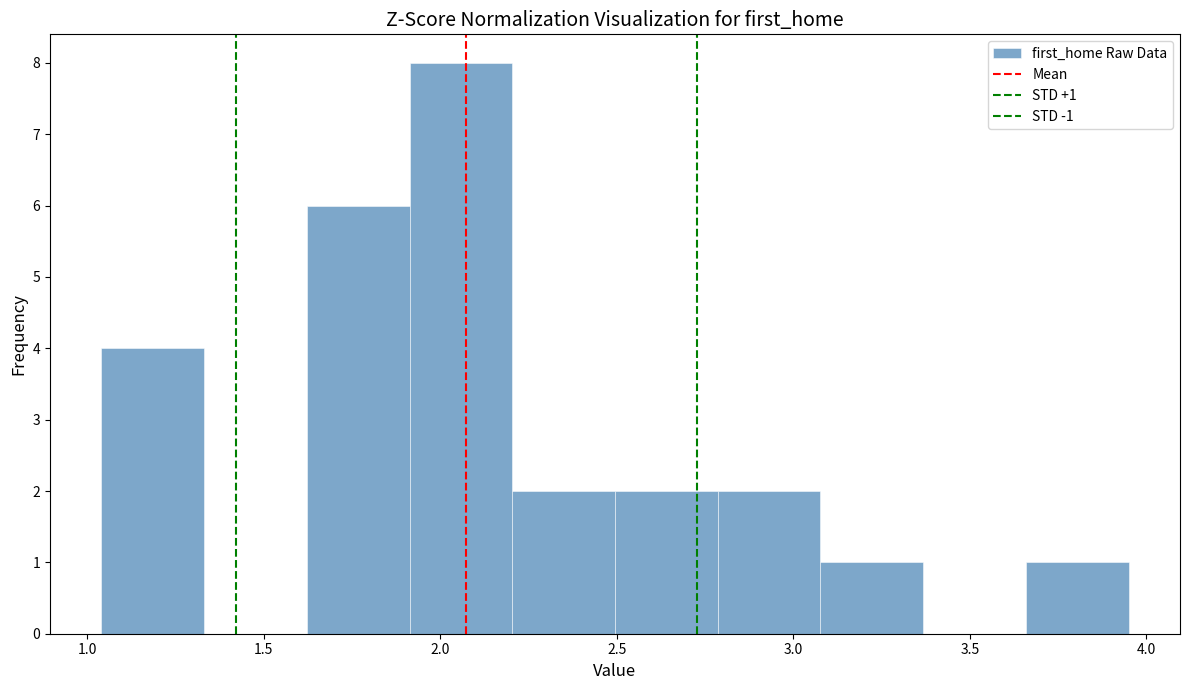

Which range on the x-axis has the tallest bar?

1.90 to 2.20